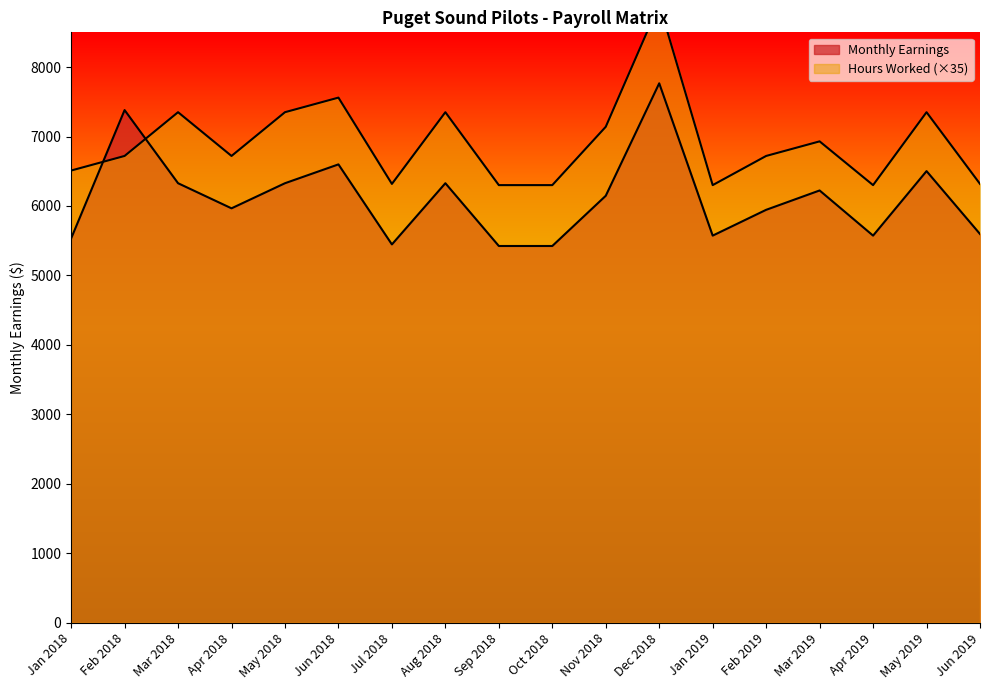

How many times do Hours Worked and Monthly Earnings cross each other?

2